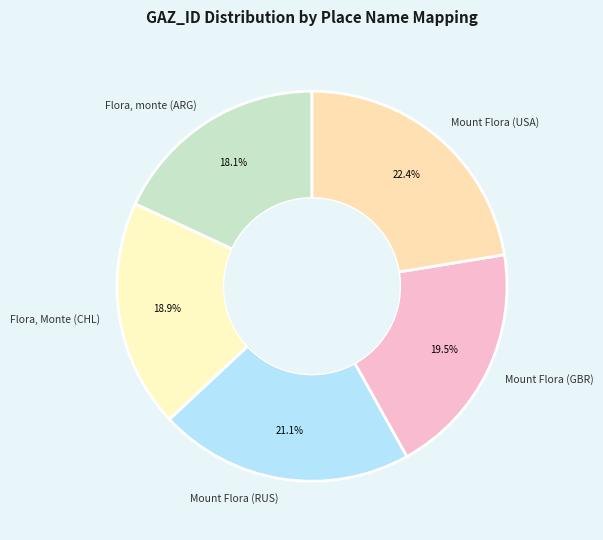

Between Flora, monte (ARG) and Mount Flora (GBR), which is larger?

Mount Flora (GBR)